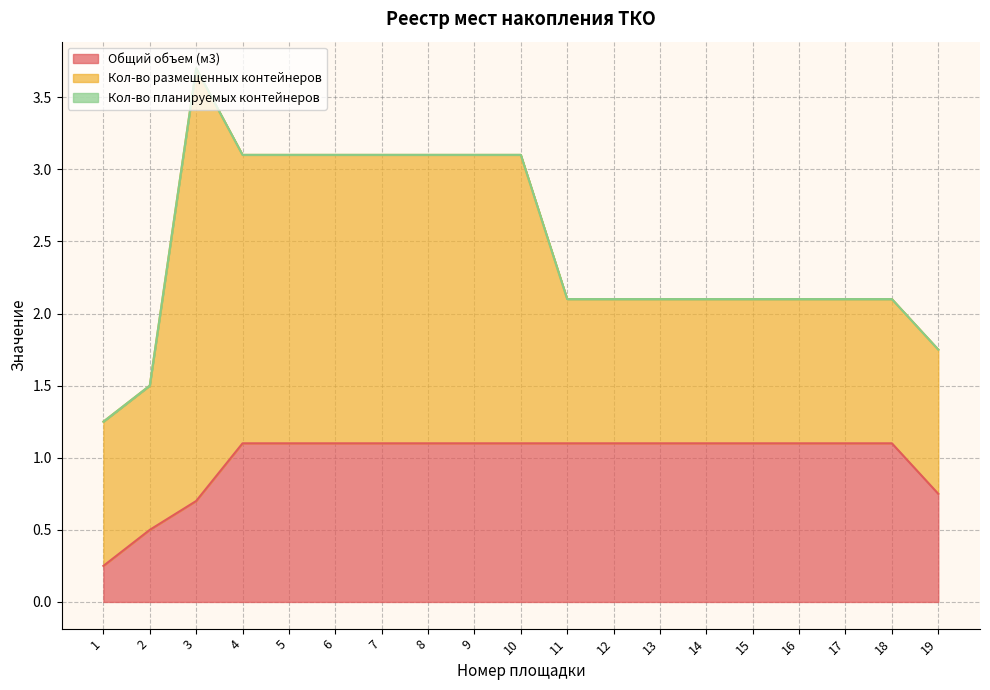

List the labels in order of Общий объем (м3) value, largest first.

4, 5, 6, 7, 8, 9, 10, 11, 12, 13, 14, 15, 16, 17, 18, 19, 3, 2, 1